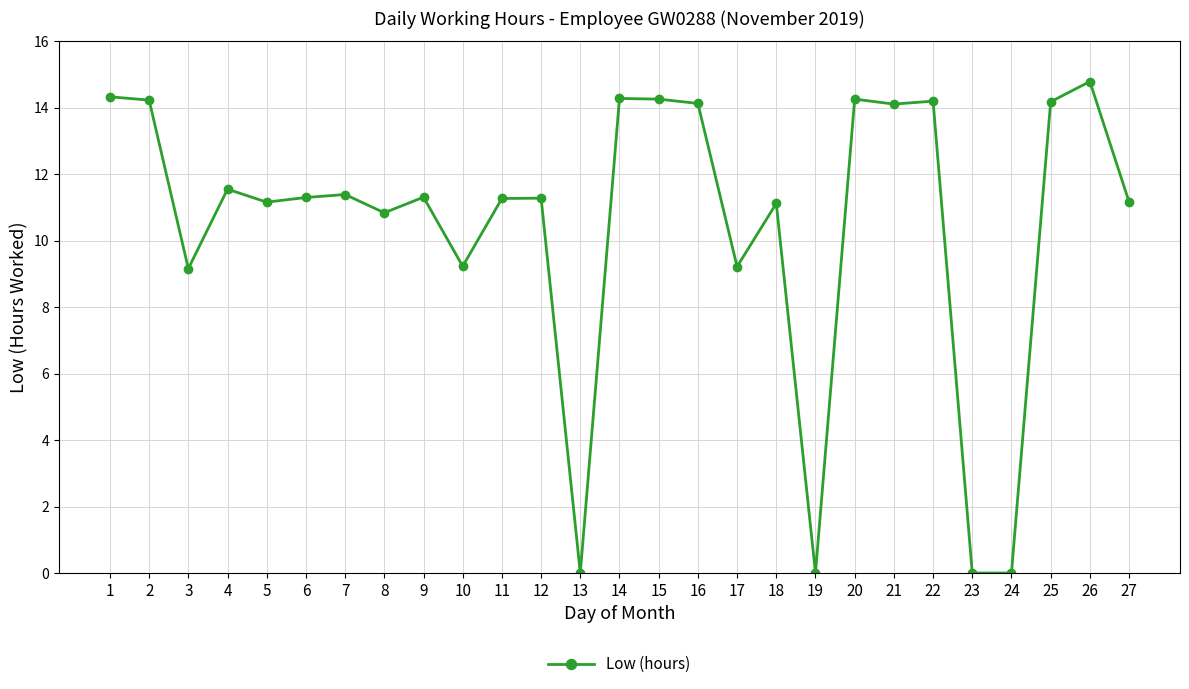

At which label does the data first exceed 11?

1